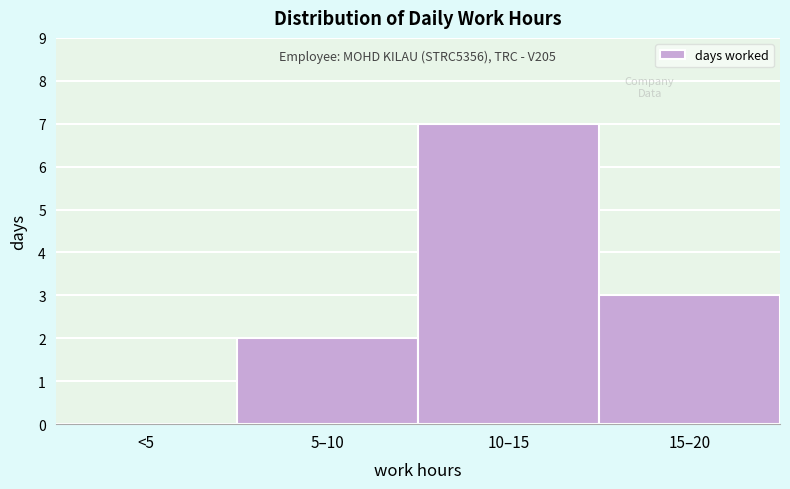

Reading left to right, extract all data points from this chart.

<5=0	5–10=2	10–15=7	15–20=3